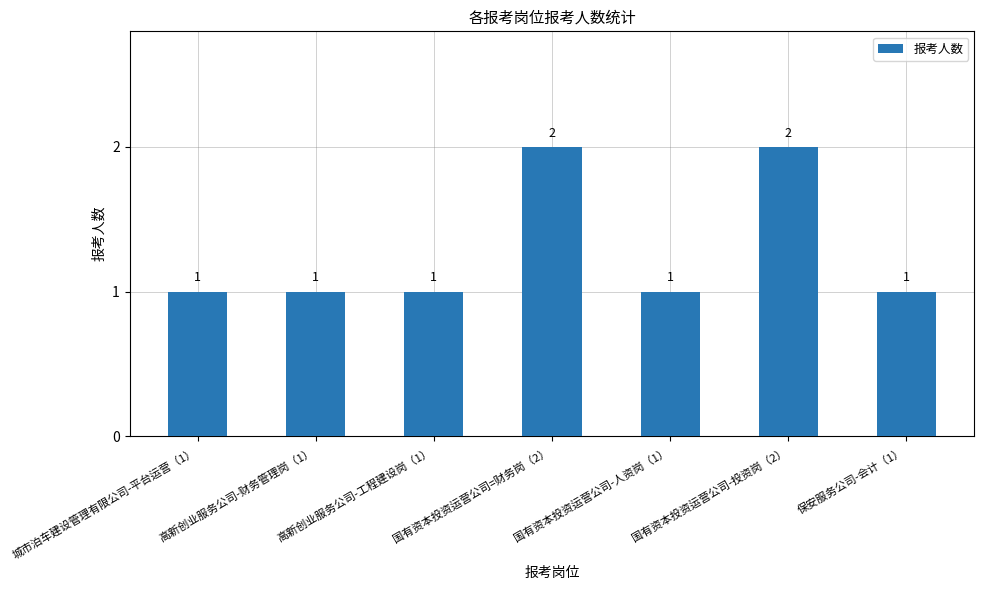

Reading left to right, what are all the values shown in this chart?

城市泊车建设管理有限公司-平台运营（1）=1	高新创业服务公司-财务管理岗（1）=1	高新创业服务公司-工程建设岗（1）=1	国有资本投资运营公司=财务岗（2）=2	国有资本投资运营公司-人资岗（1）=1	国有资本投资运营公司-投资岗（2）=2	保安服务公司-会计（1）=1